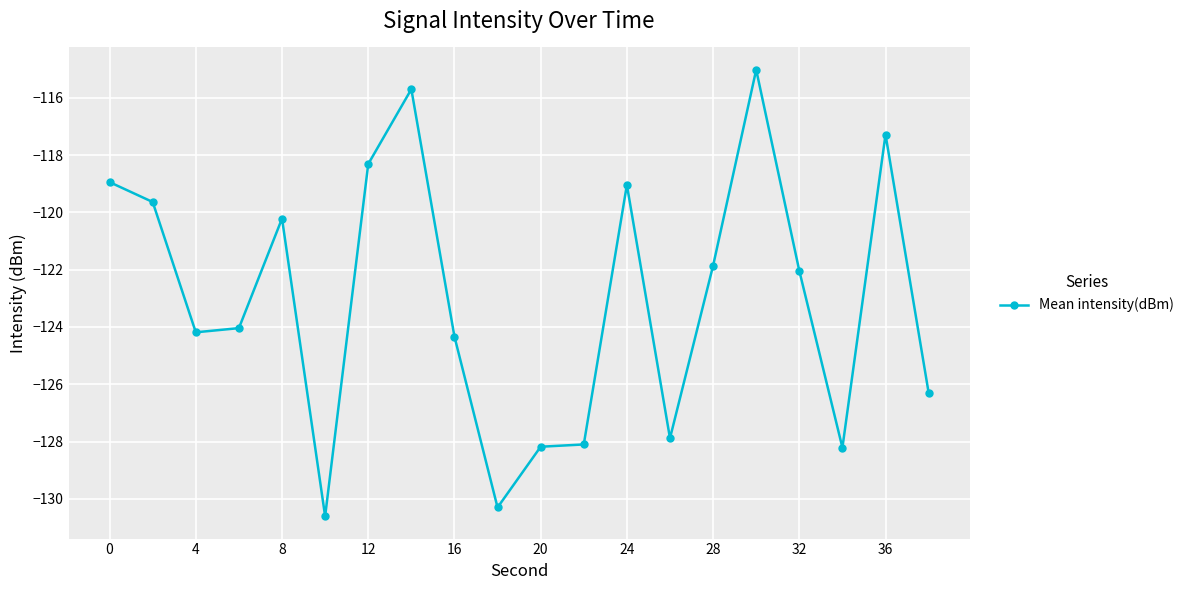

True or false: there are more than 2 points higher than both neighbors.

True